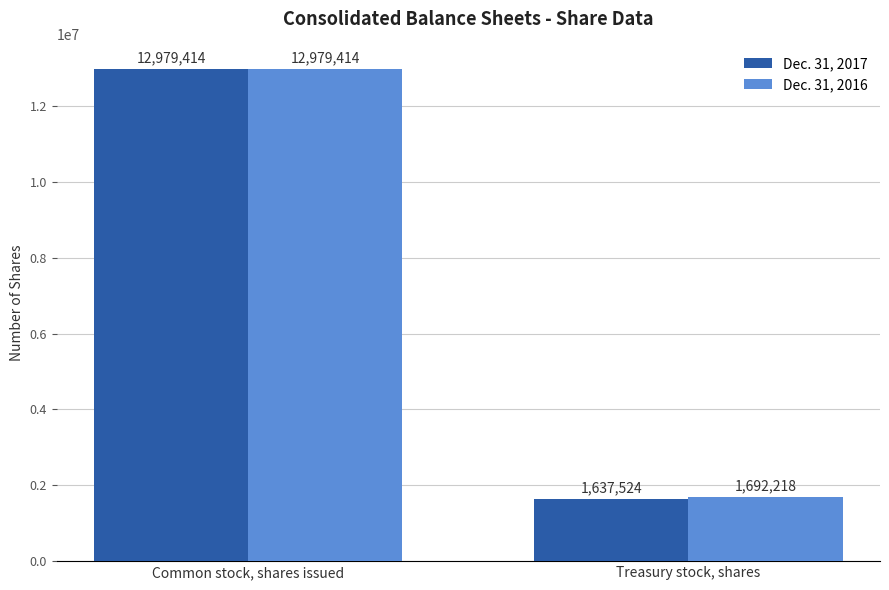

How many Dec. 31, 2016 values are between 1692218 and 12979414?

2